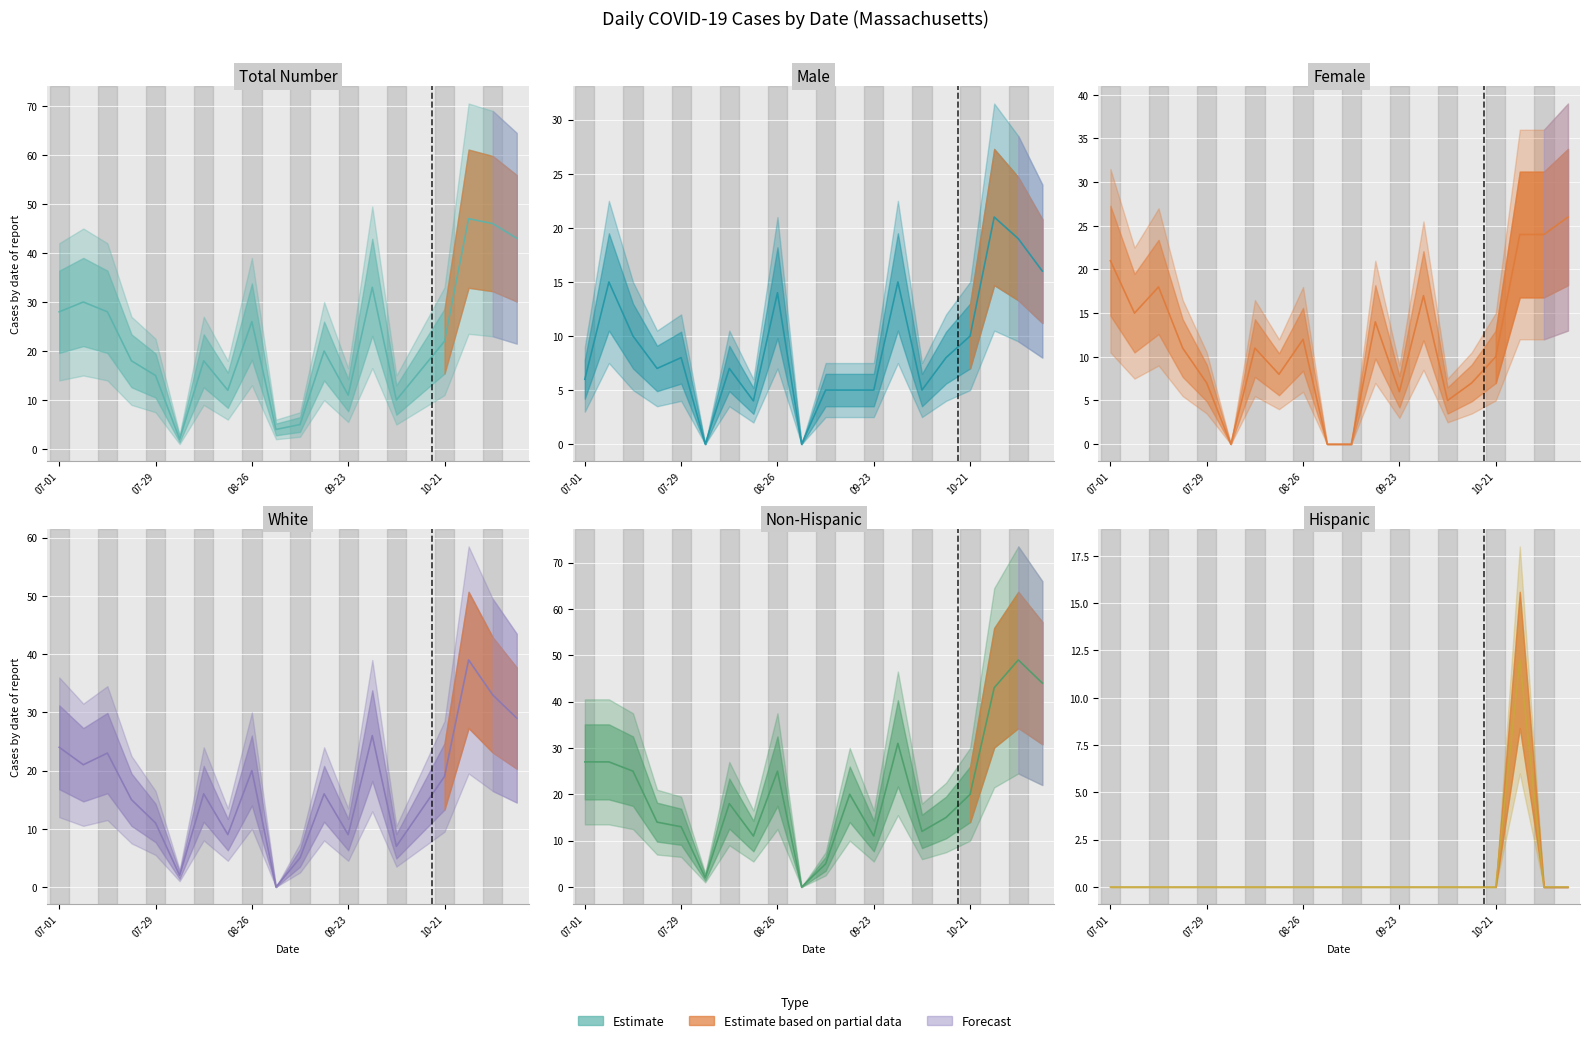

How many lines are shown in the chart?

6